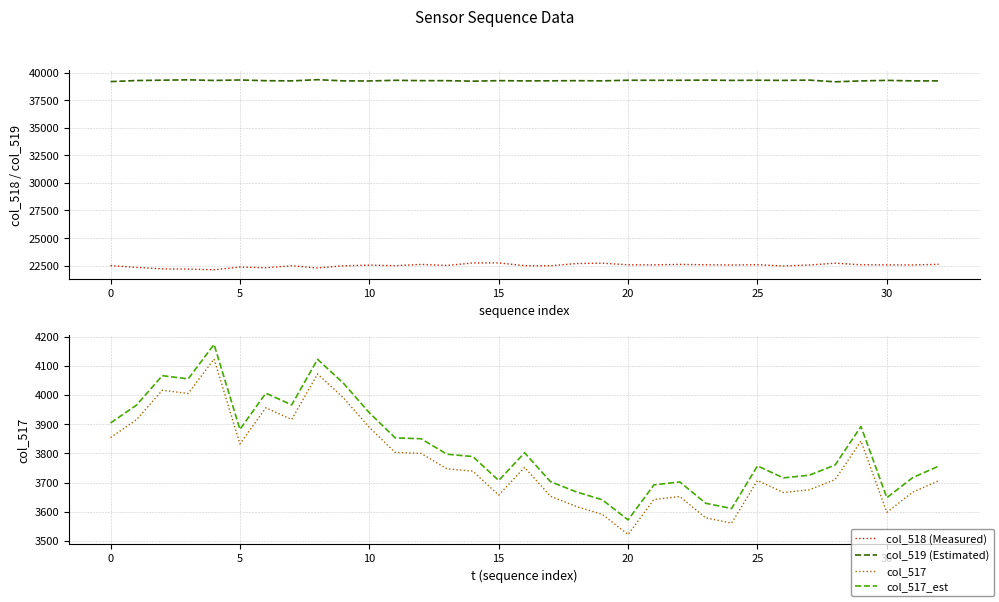

True or false: col_517_est has a value of 2299 at 31.

False